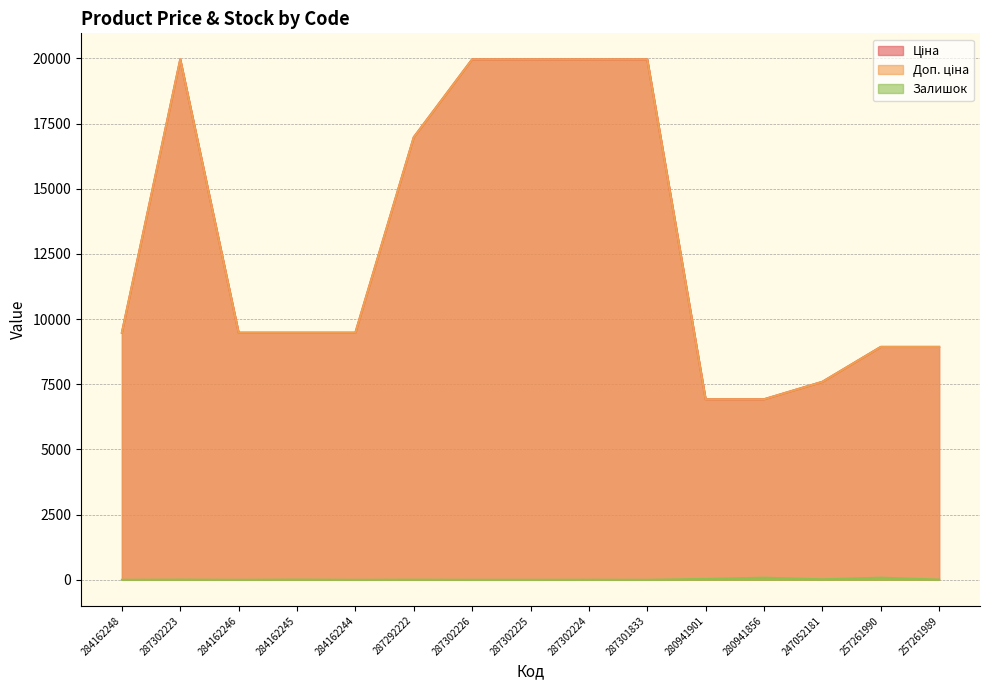

What is the greatest value displayed?

19964.2